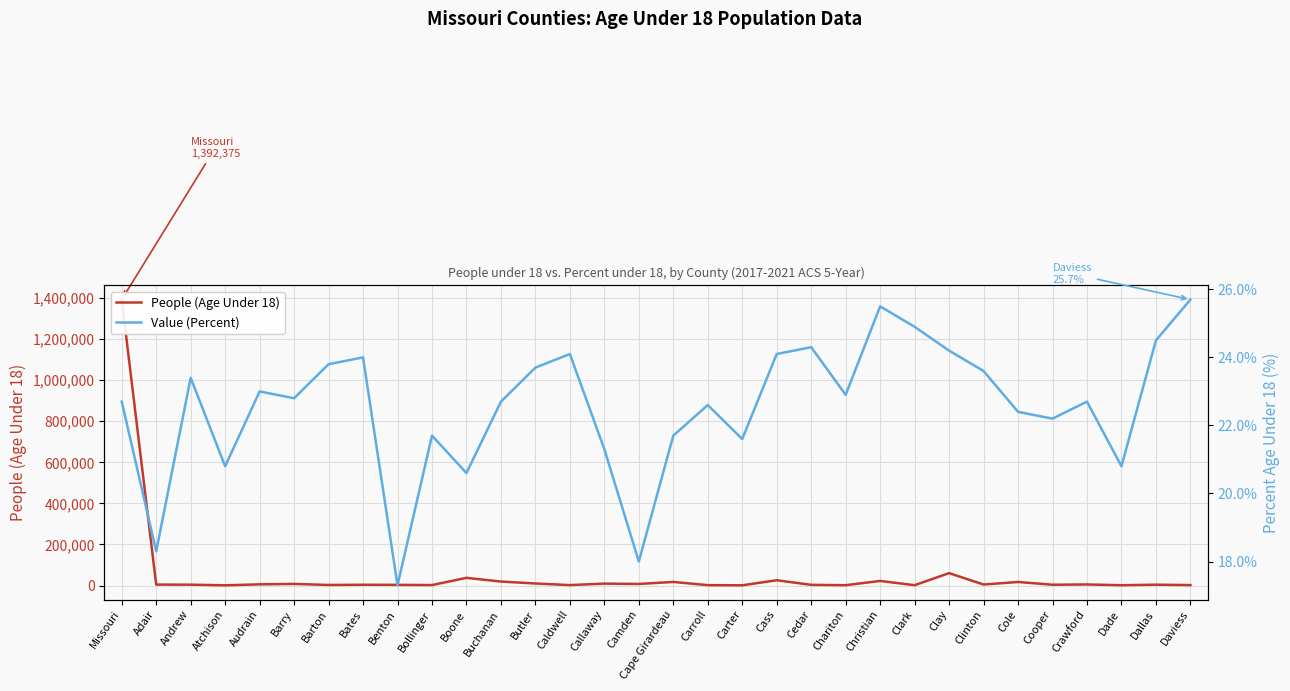

How many interior local peaks does the People (Age Under 18) series have?

11